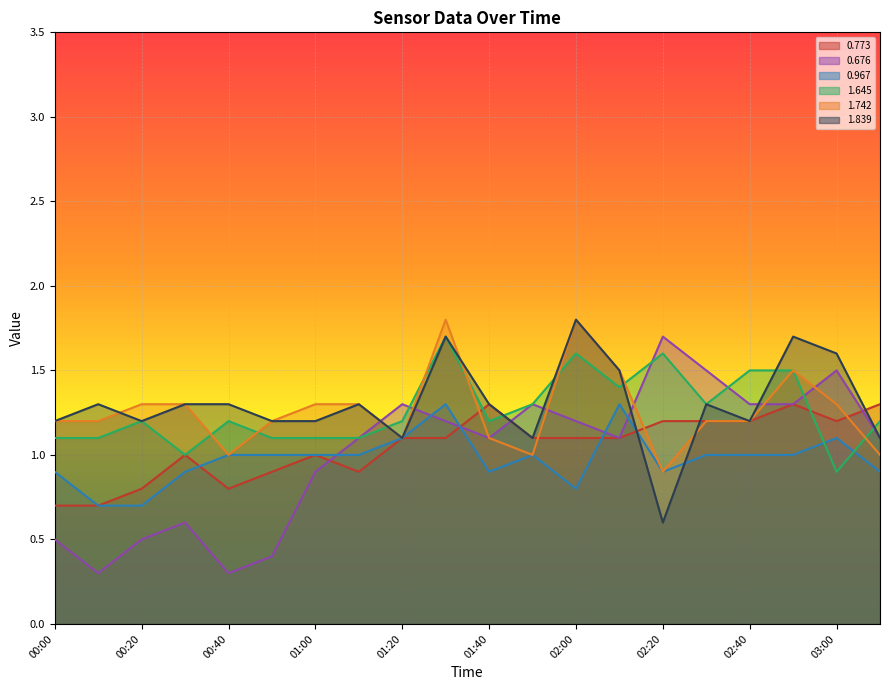

Reading left to right, transcribe all the data shown in this chart.

0.773: 0.7	0.7	0.8	1.0	0.8	0.9	1.0	0.9	1.1	1.1	1.3	1.1	1.1	1.1	1.2	1.2	1.2	1.3	1.2	1.3
0.676: 0.5	0.3	0.5	0.6	0.3	0.4	0.9	1.1	1.3	1.2	1.1	1.3	1.2	1.1	1.7	1.5	1.3	1.3	1.5	1.1
0.967: 0.9	0.7	0.7	0.9	1.0	1.0	1.0	1.0	1.1	1.3	0.9	1.0	0.8	1.3	0.9	1.0	1.0	1.0	1.1	0.9
1.645: 1.1	1.1	1.2	1.0	1.2	1.1	1.1	1.1	1.2	1.7	1.2	1.3	1.6	1.4	1.6	1.3	1.5	1.5	0.9	1.2
1.742: 1.2	1.2	1.3	1.3	1.0	1.2	1.3	1.3	1.1	1.8	1.1	1.0	1.8	1.5	0.9	1.2	1.2	1.5	1.3	1.0
1.839: 1.2	1.3	1.2	1.3	1.3	1.2	1.2	1.3	1.1	1.7	1.3	1.1	1.8	1.5	0.6	1.3	1.2	1.7	1.6	1.1